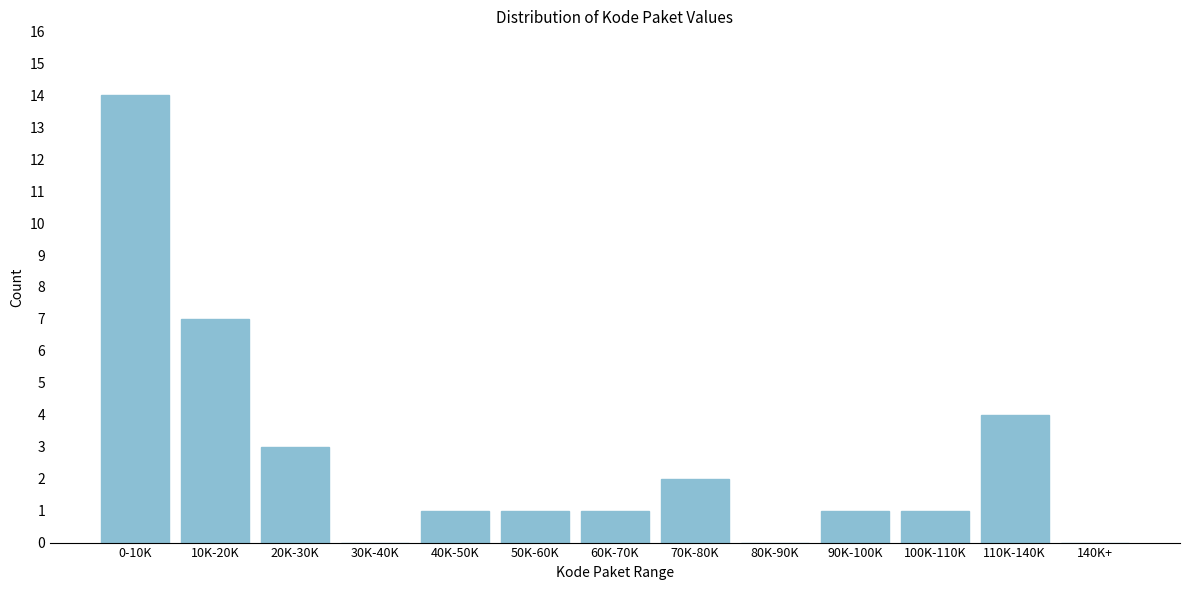

Reading right to left, extract all data points from this chart.

140K+=0	110K-140K=4	100K-110K=1	90K-100K=1	80K-90K=0	70K-80K=2	60K-70K=1	50K-60K=1	40K-50K=1	30K-40K=0	20K-30K=3	10K-20K=7	0-10K=14